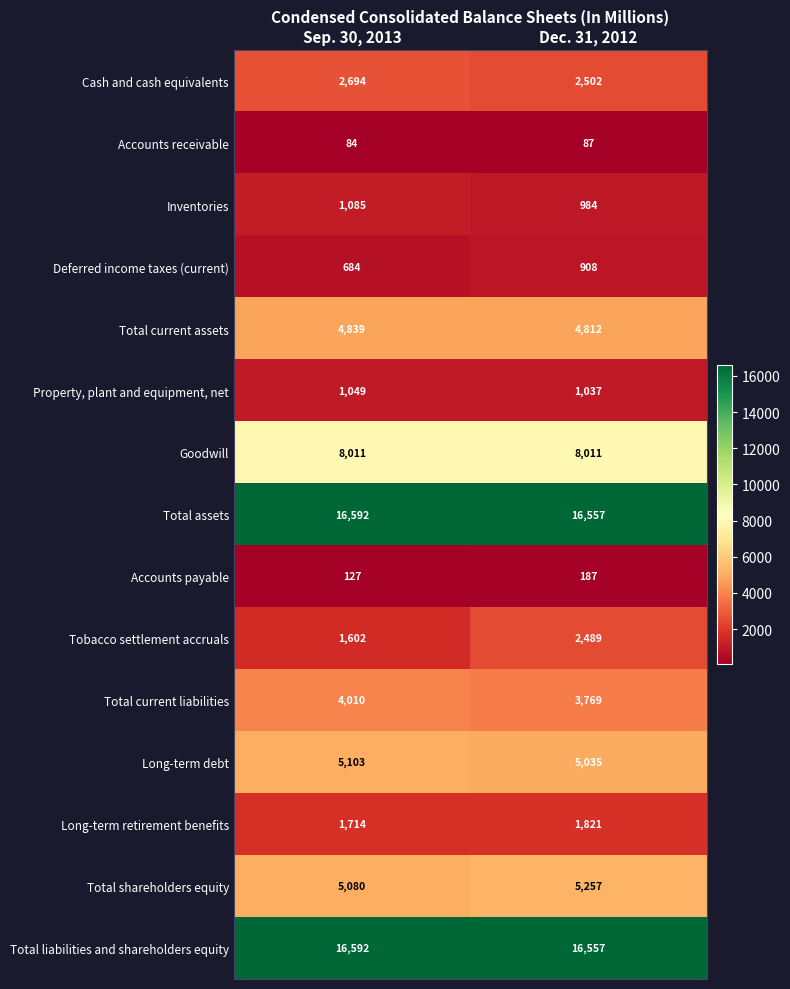

What is the total value across all series at Dec. 31, 2012?

70013